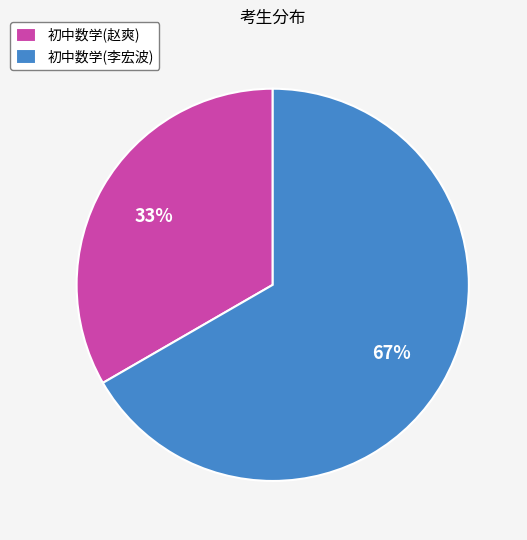

To the nearest percent, what is the combined percentage of 初中数学(李宏波) and 初中数学(赵爽)?

100%